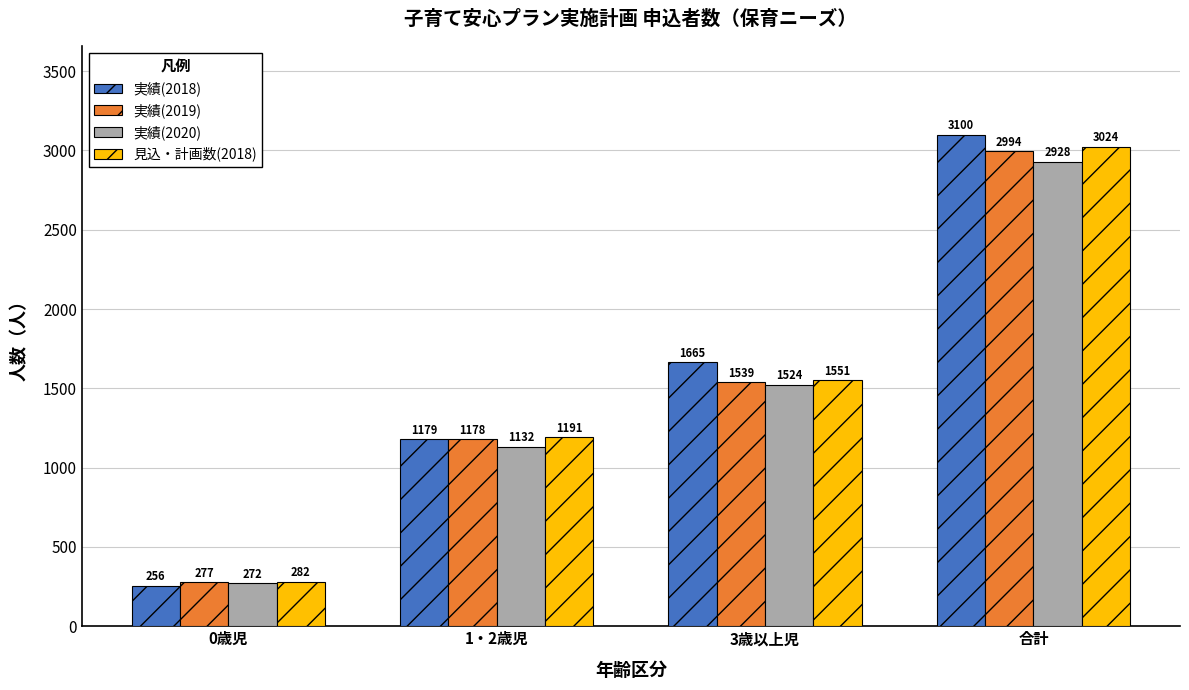

At which category is the sum across all series the highest?

合計